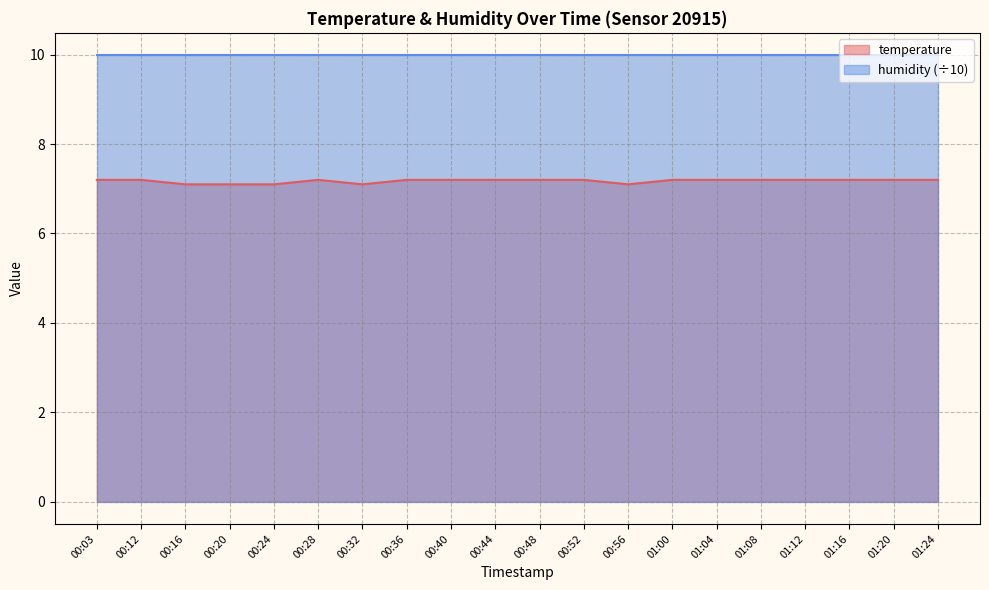

How many categories are shown in the chart?

20